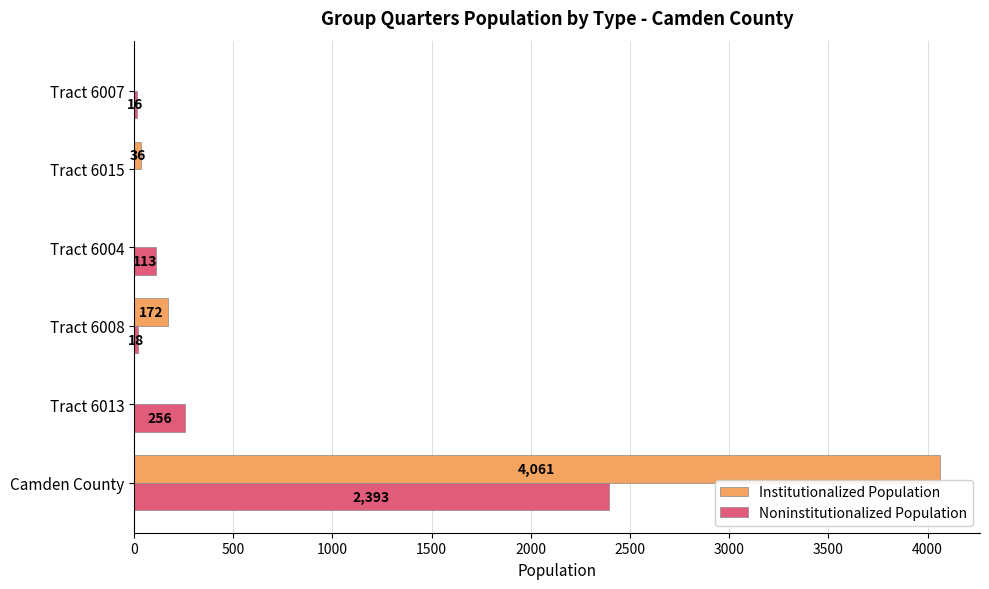

What is the sum of the Noninstitutionalized Population values at Tract 6007 and Tract 6015?

16